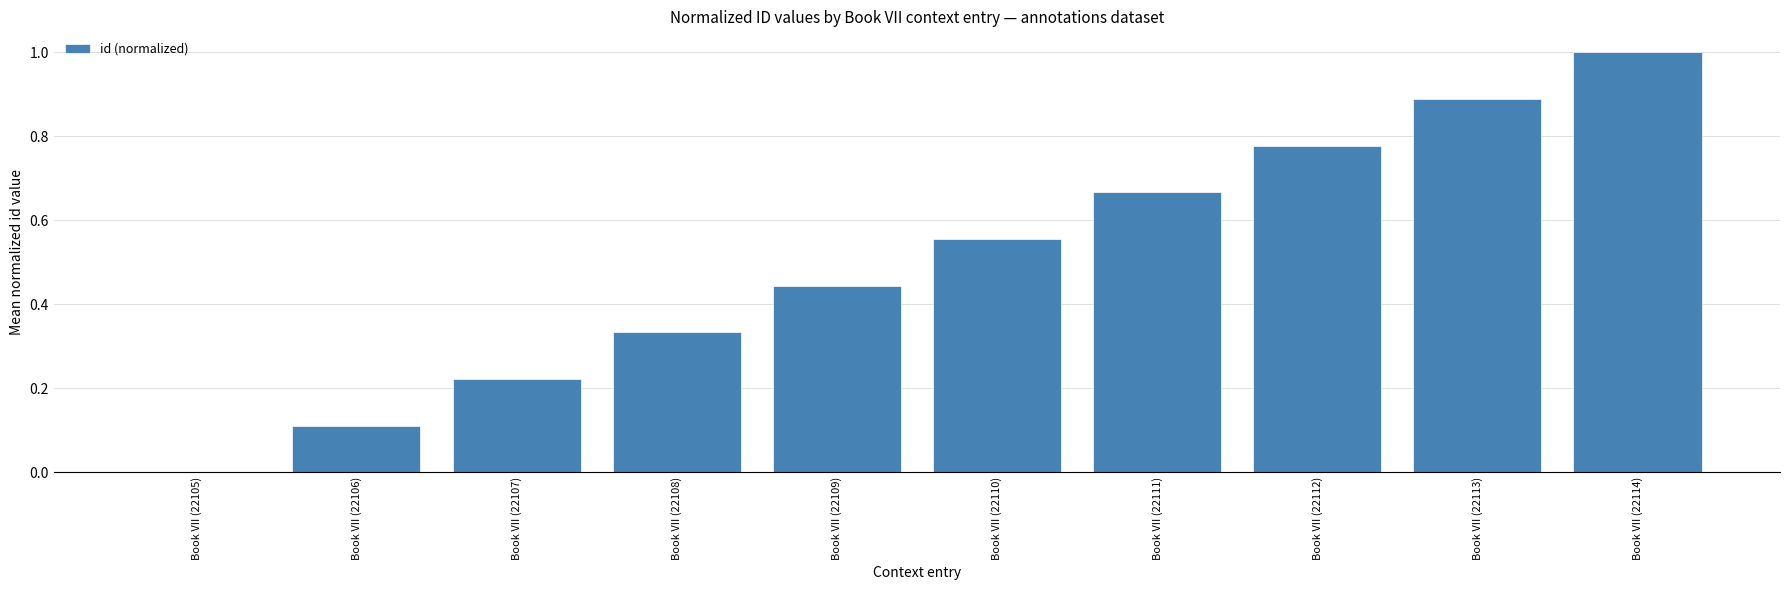

True or false: the data shows 0.0 at Book VII (22105).

True